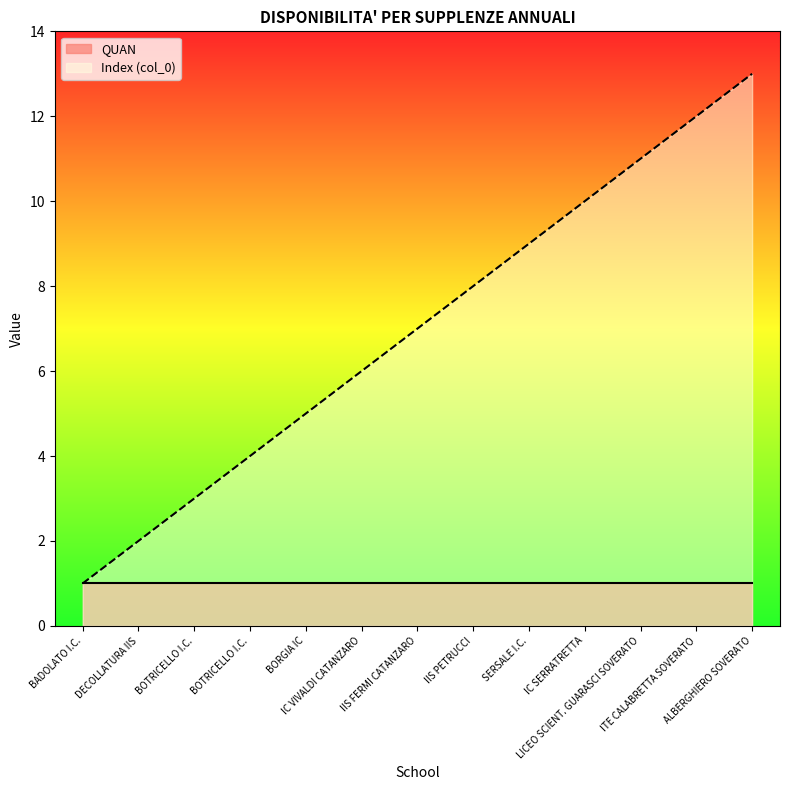

Approximately how many times larger is the value at BOTRICELLO I.C. compared to ITE CALABRETTA SOVERATO?

0.3